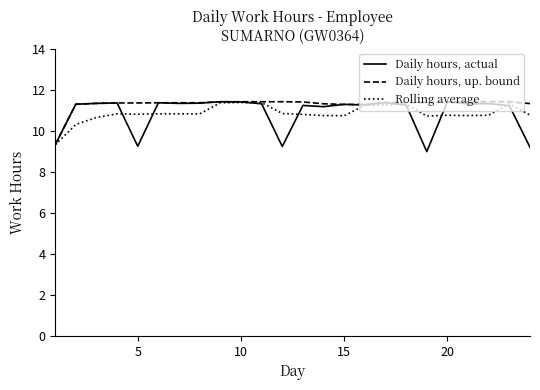

What is the maximum value for Rolling average?

11.4